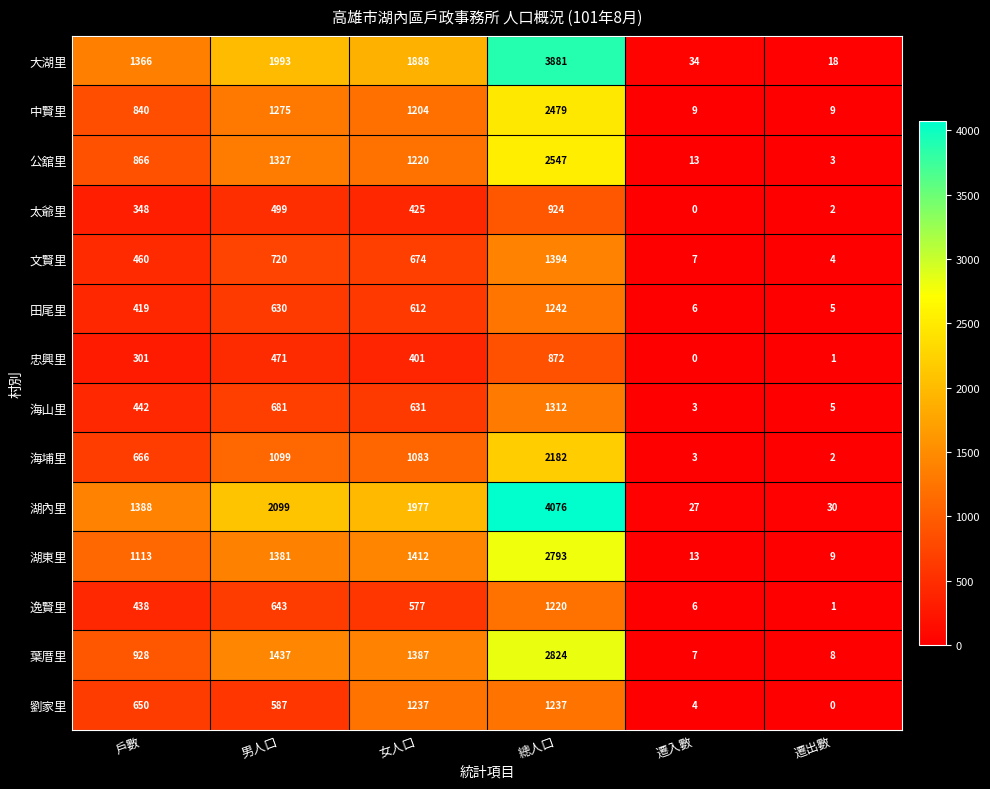

At 女人口, list the series in order from smallest to largest.

忠興里, 太爺里, 逸賢里, 田尾里, 海山里, 文賢里, 海埔里, 中賢里, 公舘里, 劉家里, 葉厝里, 湖東里, 大湖里, 湖內里